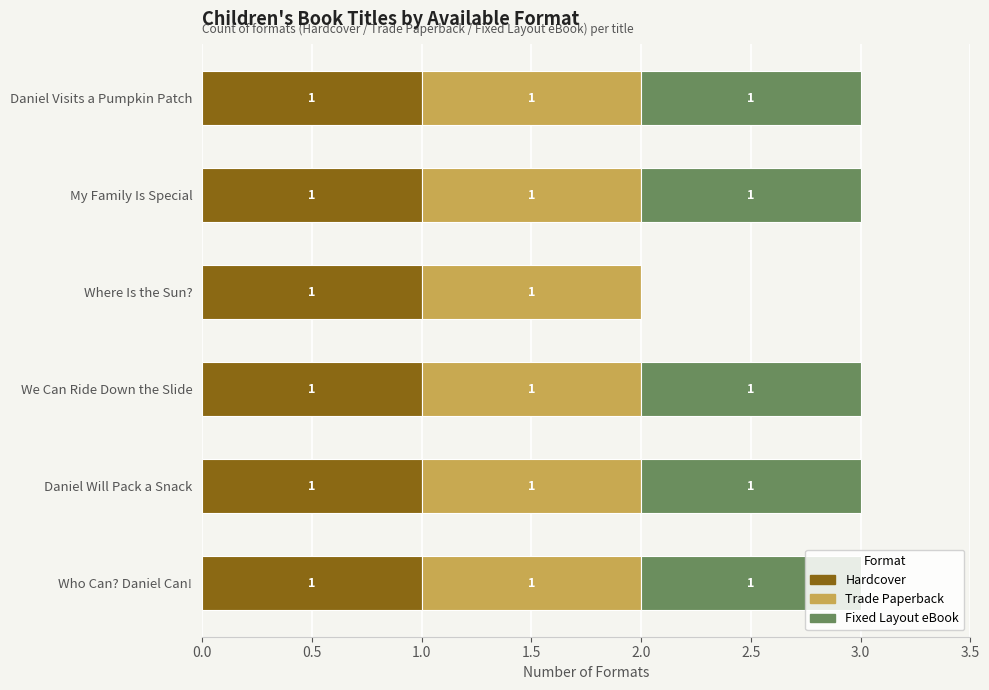

What is the total value across all series at Who Can? Daniel Can!?

3